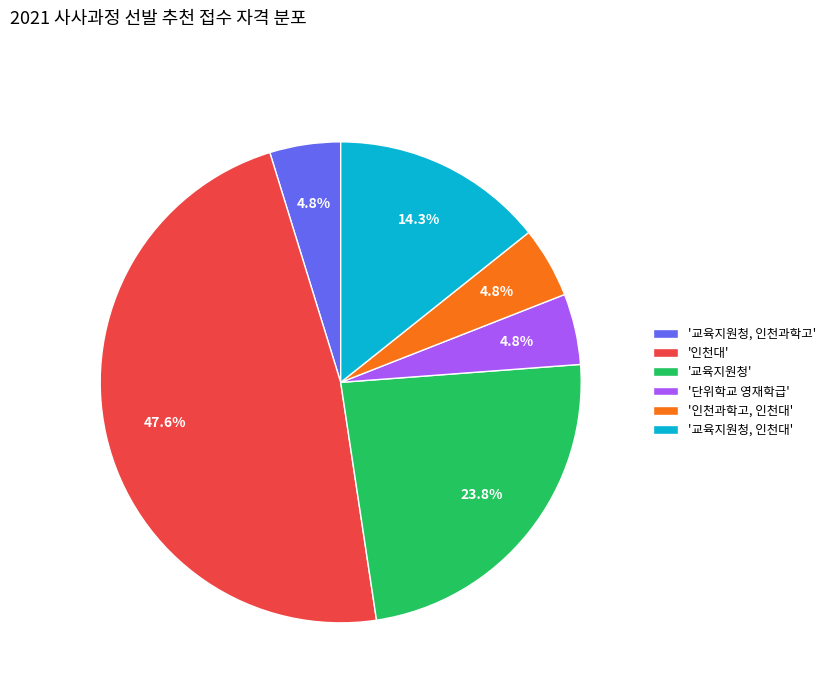

Which category has the biggest portion of the pie?

'인천대'